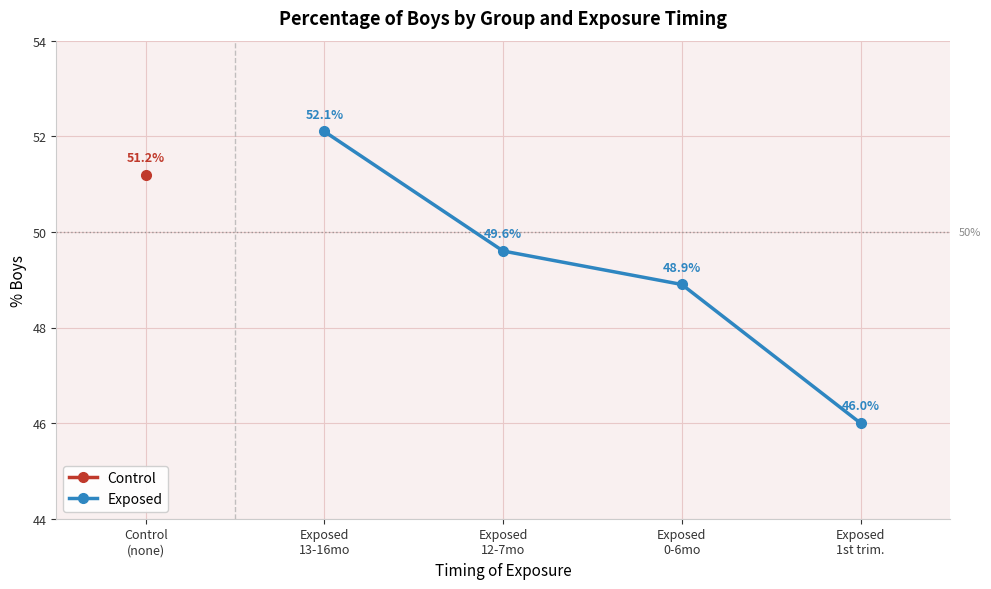

What is the lowest value of the Exposed series?

46.0